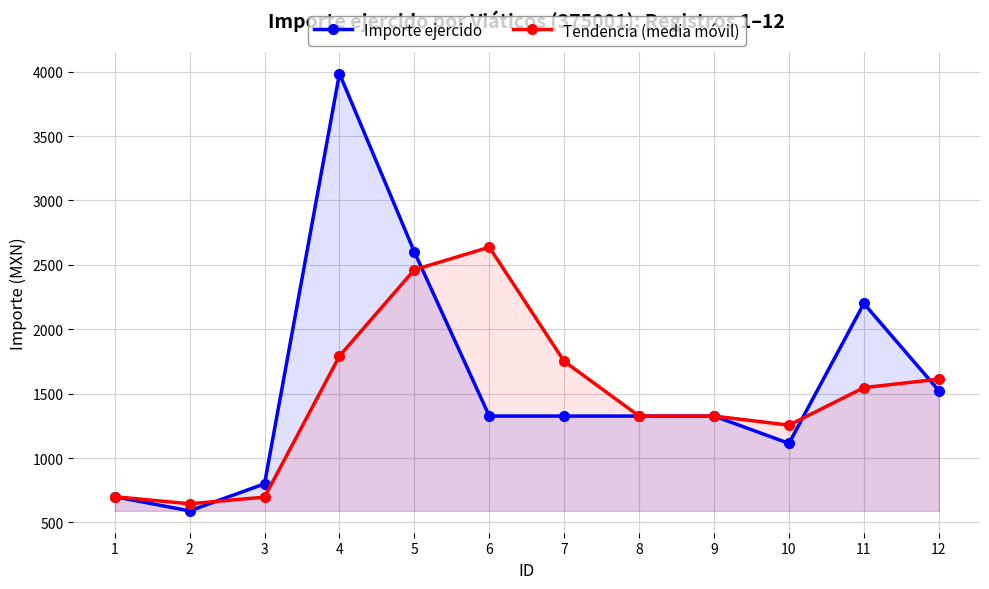

Reading left to right, what are all the values shown in this chart?

Importe ejercido: 1=700.0	2=590.0	3=800.0	4=3984.9	5=2600.0	6=1326.0	7=1326.0	8=1326.0	9=1326.0	10=1114.0	11=2200.0	12=1524.0
Tendencia (media móvil): 1=700.0	2=645.0	3=696.7	4=1791.6	5=2461.6	6=2637.0	7=1750.7	8=1326.0	9=1326.0	10=1255.3	11=1546.7	12=1612.7